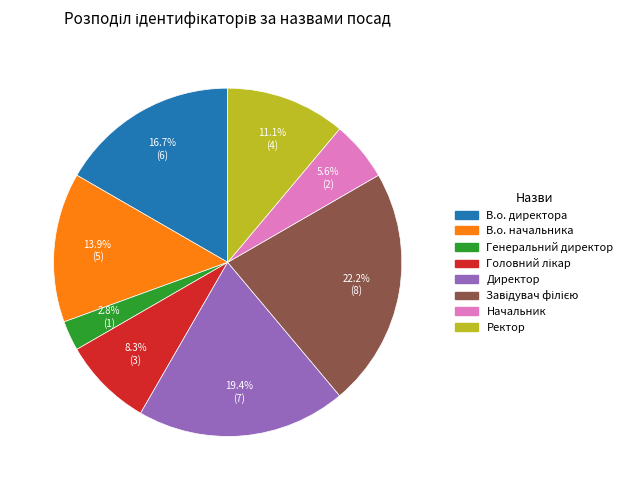

To the nearest percent, what is the combined percentage of В.о. начальника and Генеральний директор?

17%